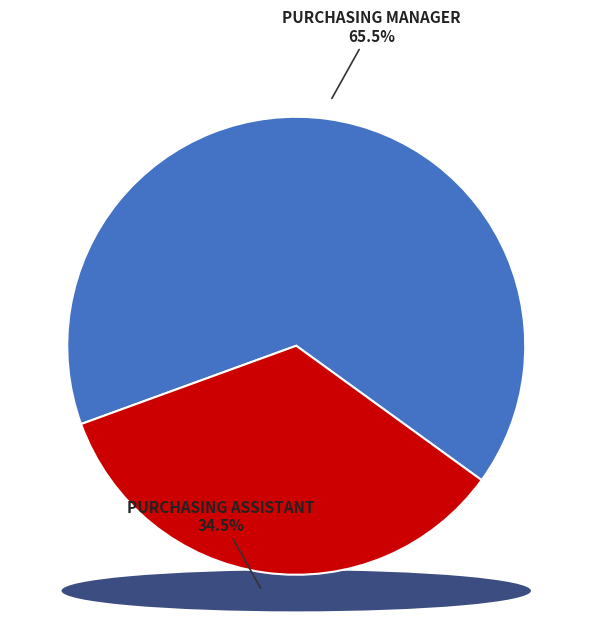

To the nearest percent, what percentage of the pie is Purchasing Manager?

66%